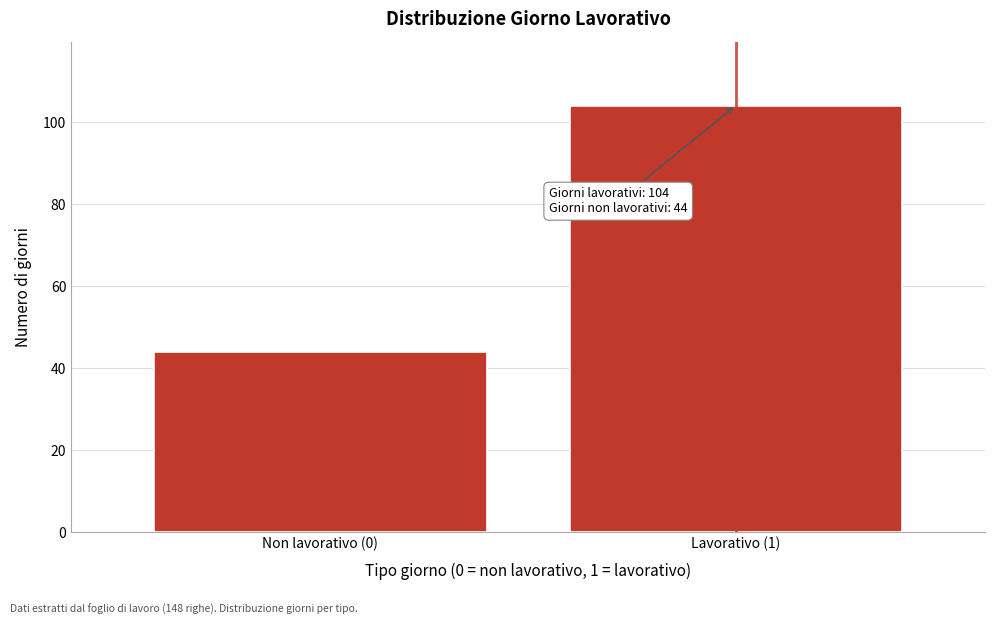

Reading right to left, transcribe all the data shown in this chart.

Lavorativo (1)=104	Non lavorativo (0)=44